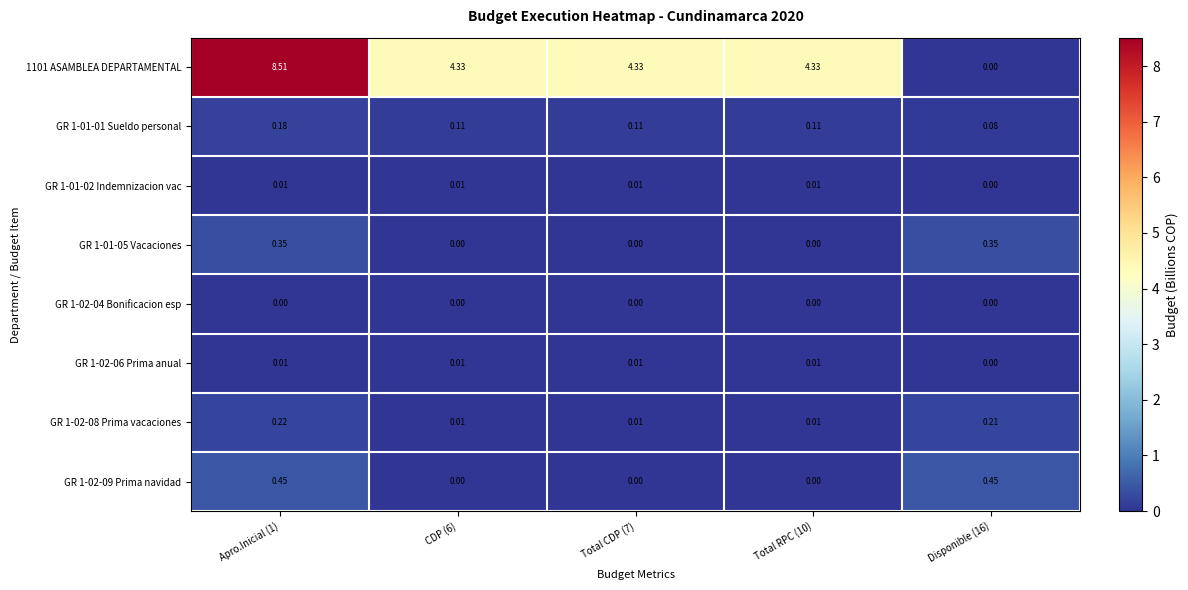

Is the value of GR 1-01-02 Indemnizacion vac at Apro.Inicial (1) greater than the value of GR 1-02-04 Bonificacion esp at Total CDP (7)?

Yes